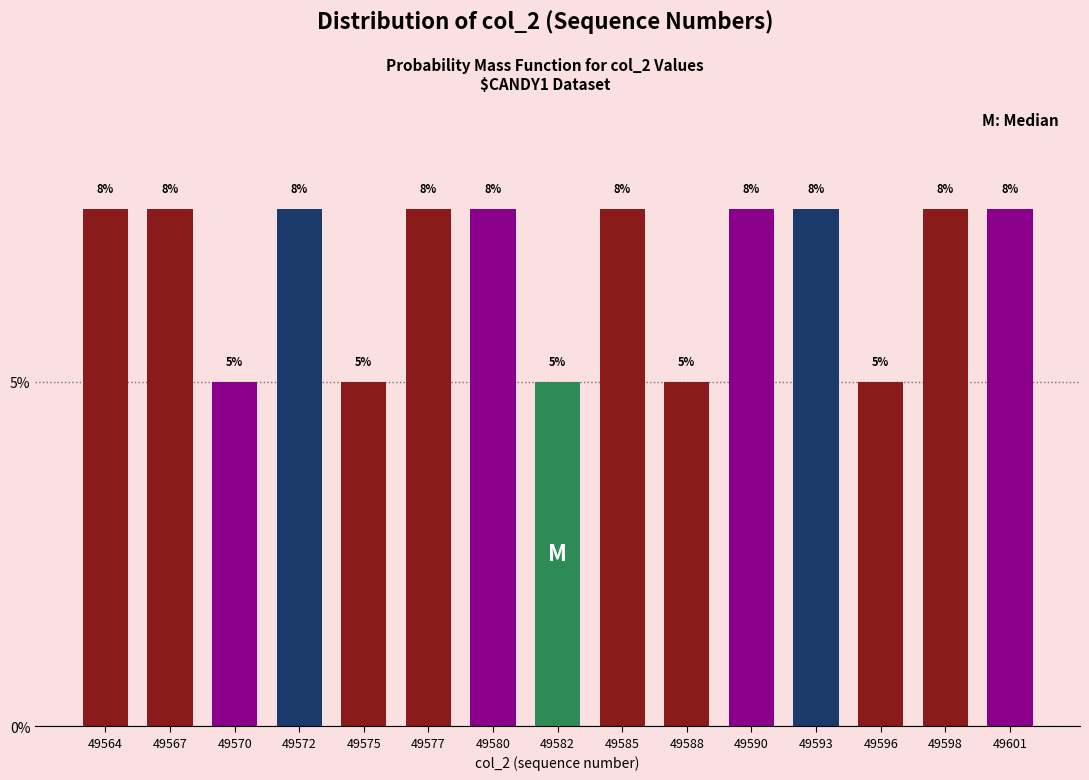

Are the bars horizontal?

No